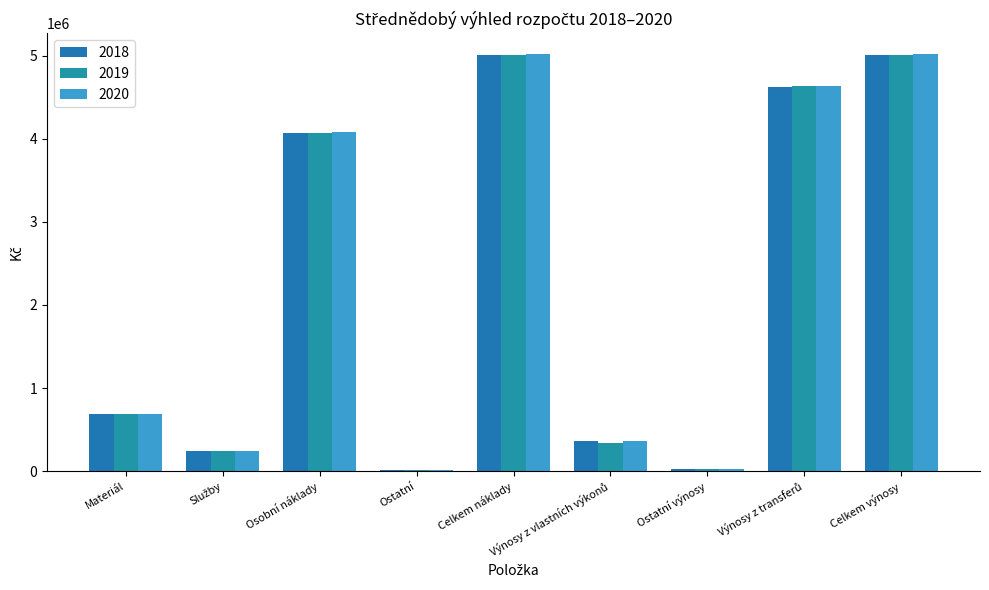

Count the number of data series in this chart.

3